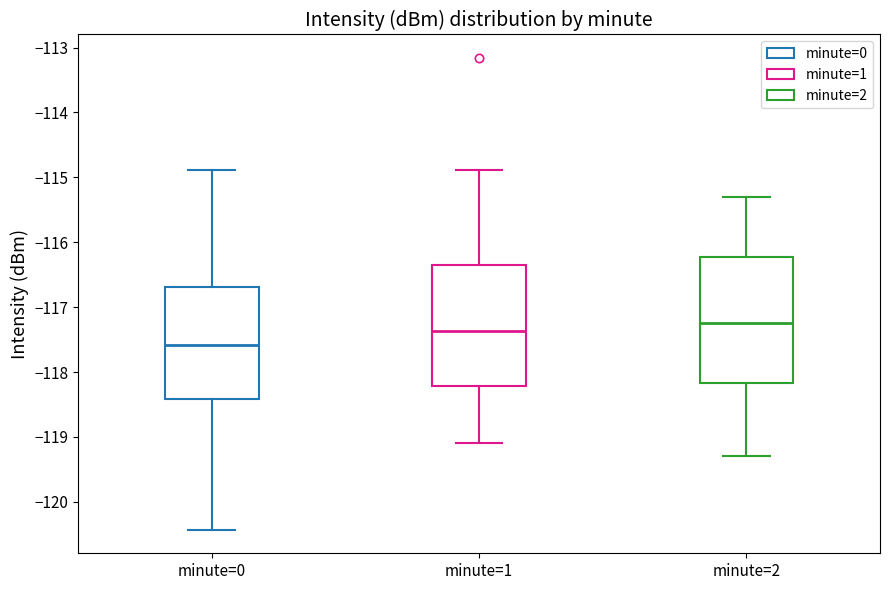

Which box has the highest median line?

minute=2